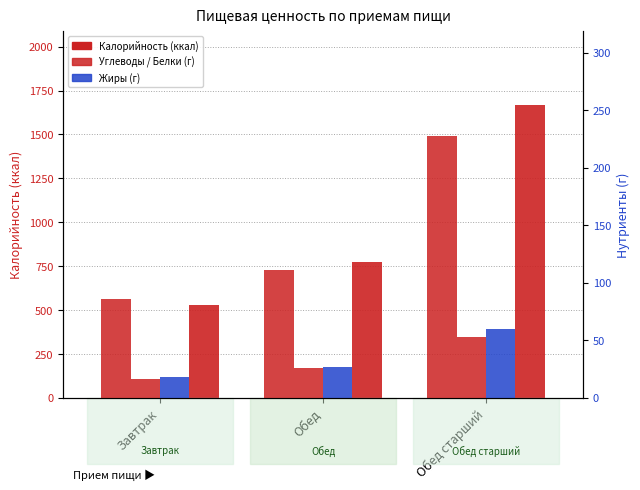

What is the sum of the Белки values at Обед and Обед старший?

79.2